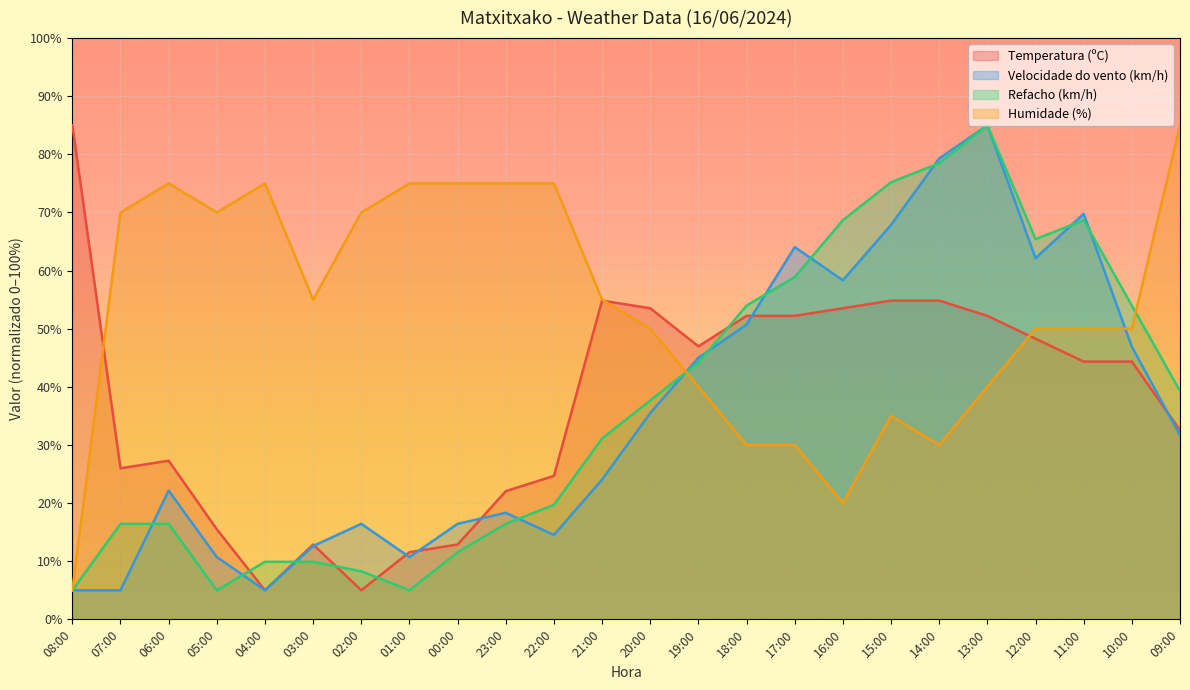

What is the label of the 10th point from the left?

23:00